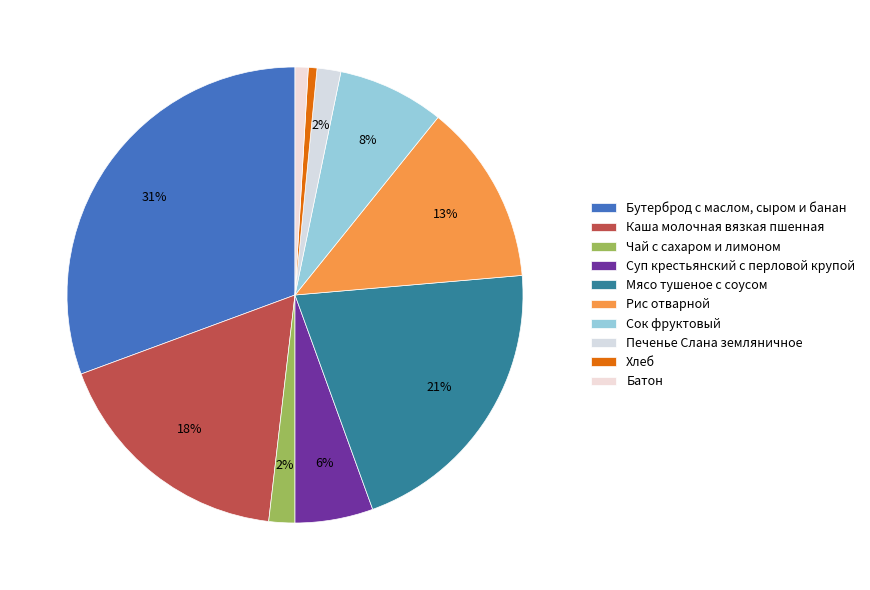

Rank the categories by value from highest to lowest.

Бутерброд с маслом, сыром и банан, Мясо тушеное с соусом, Каша молочная вязкая пшенная, Рис отварной, Сок фруктовый, Суп крестьянский с перловой крупой, Чай с сахаром и лимоном, Печенье Слана земляничное, Батон, Хлеб